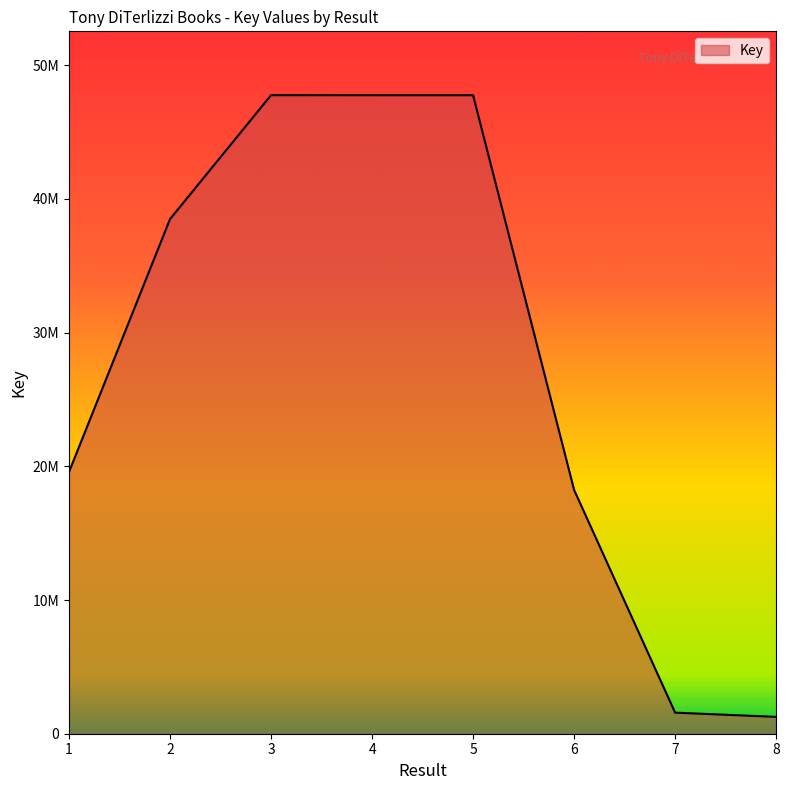

Reading right to left, extract all data points from this chart.

1260039	1576721	18233846	47757300	47757774	47759820	38497541	19580651